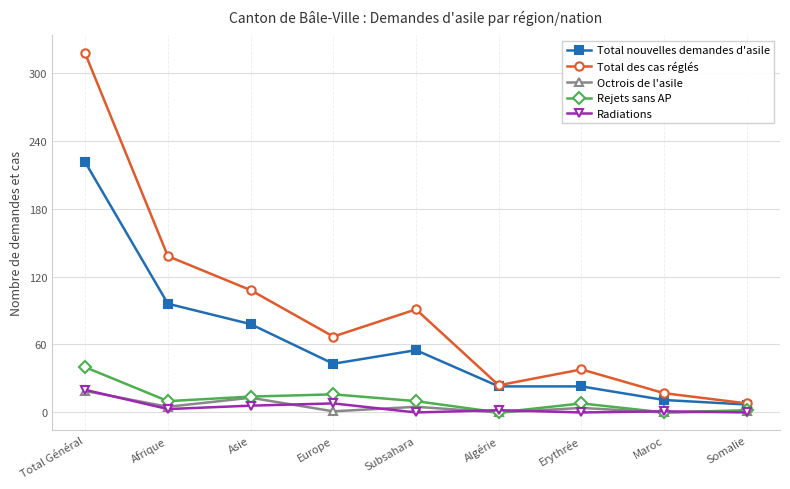

Rank the categories by Total des cas réglés value from lowest to highest.

Somalie, Maroc, Algérie, Erythrée, Europe, Subsahara, Asie, Afrique, Total Général